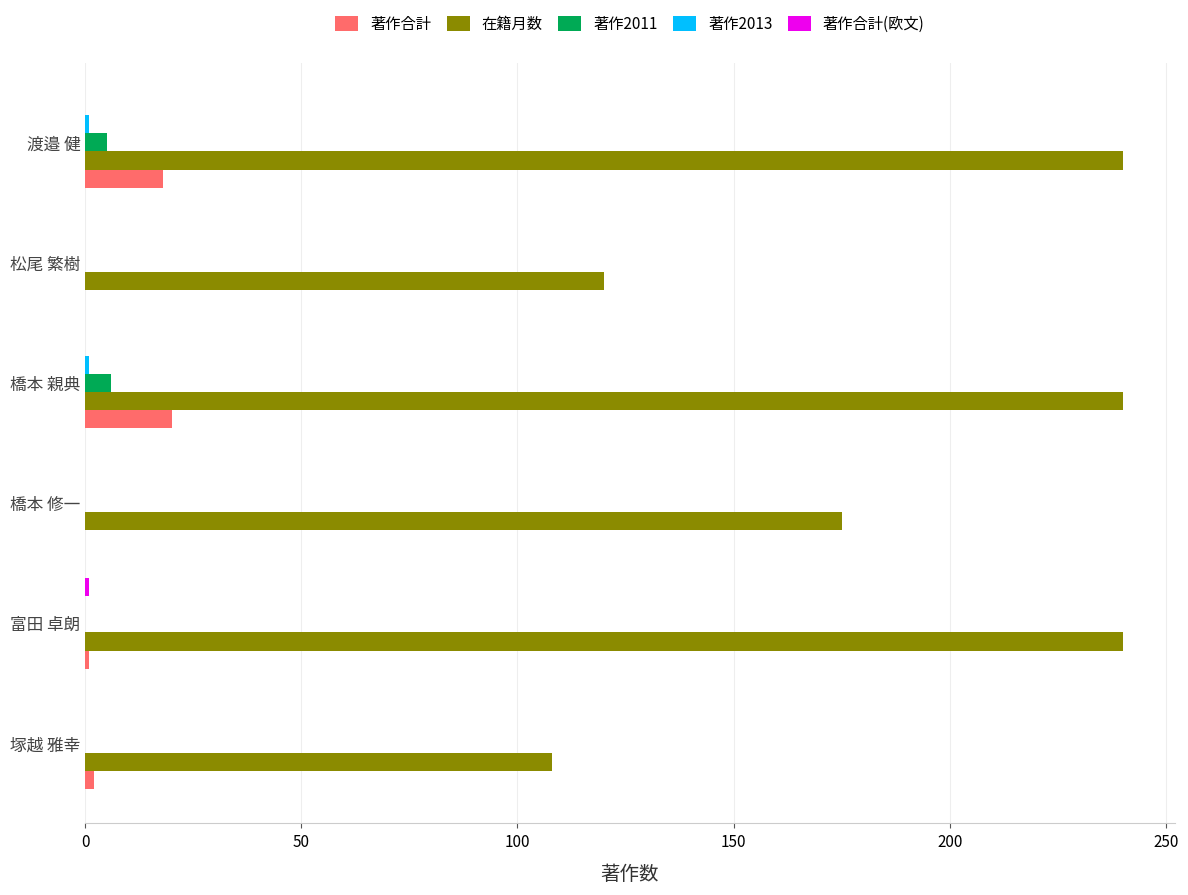

Between 塚越 雅幸 and 渡邉 健, which series saw the biggest shift?

在籍月数